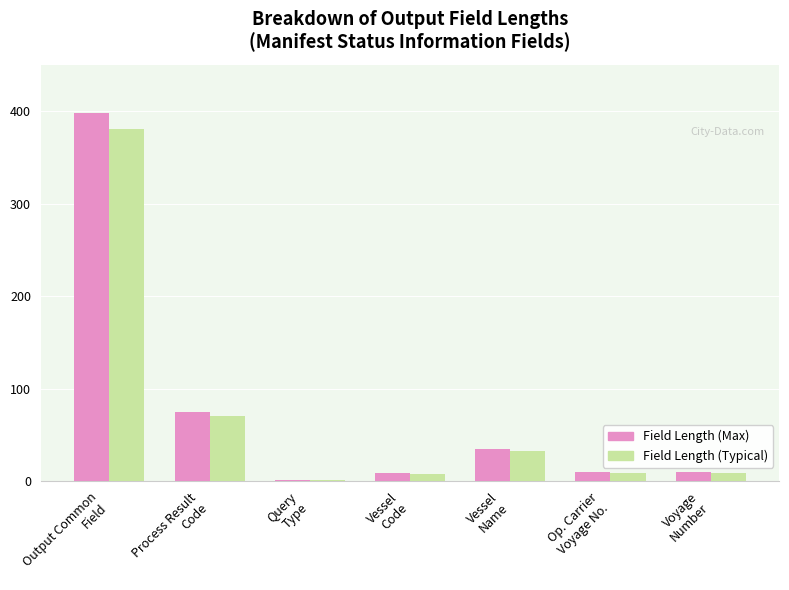

What is the highest value of the Field Length (Max) series?

398